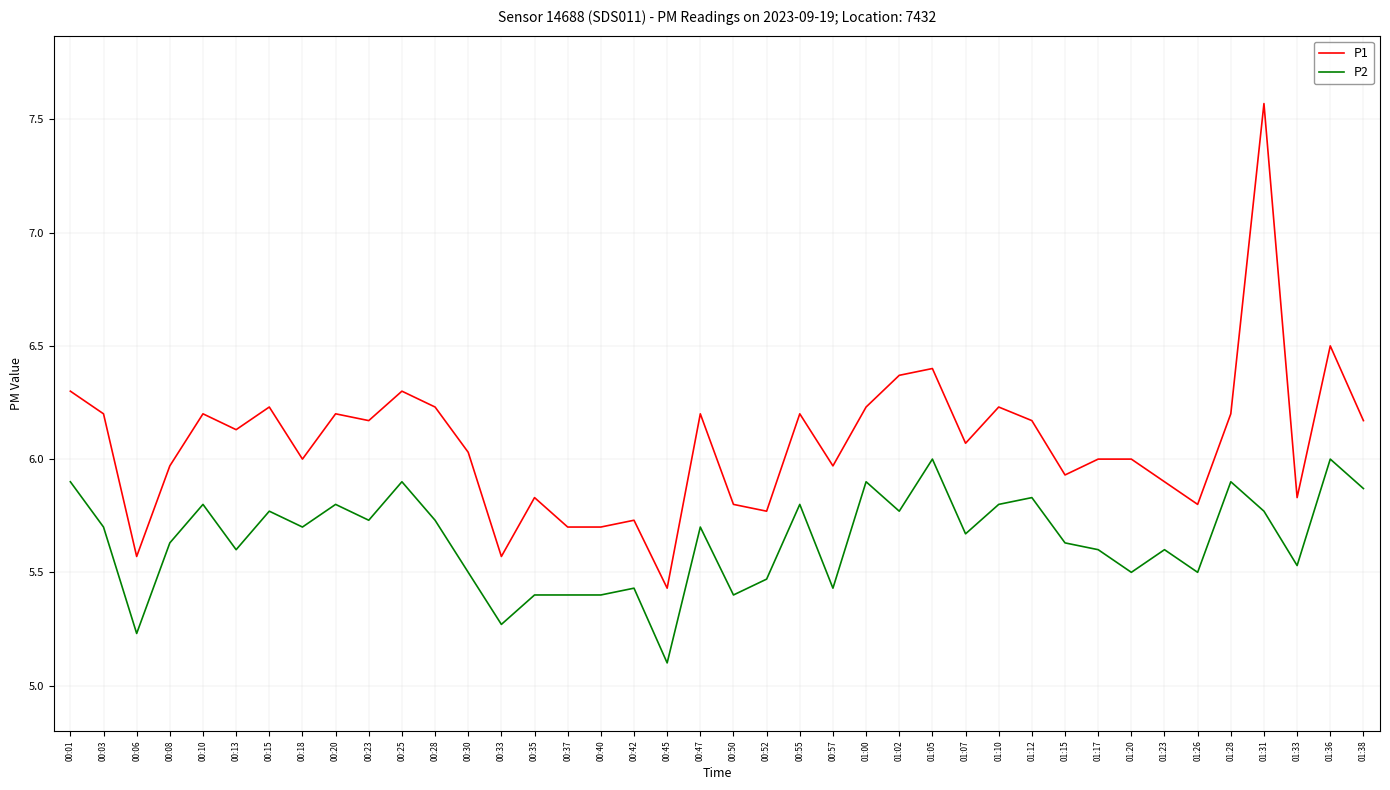

The P1 series shows 6.0 at 01:17. True or false?

True